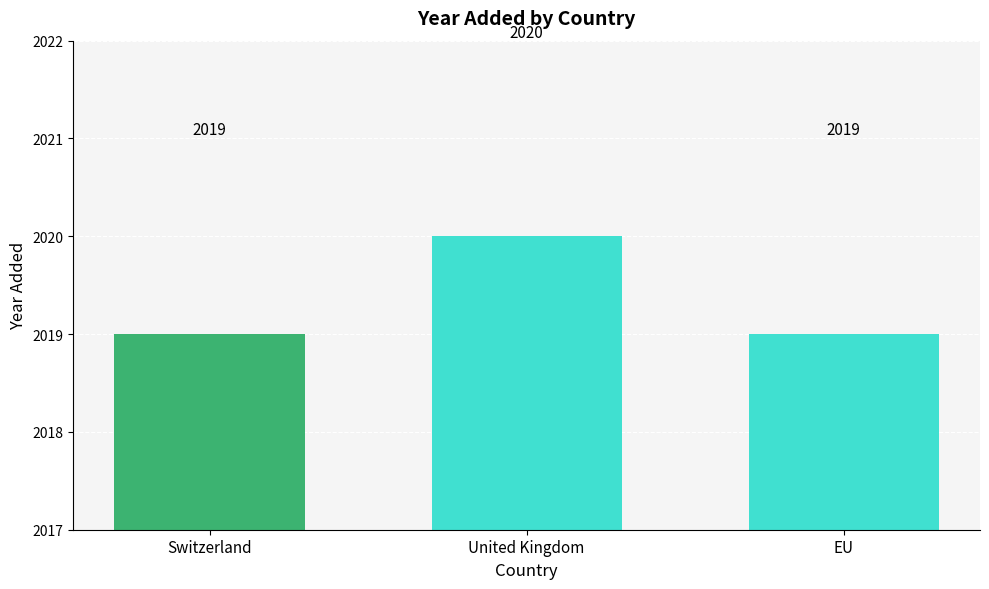

How many values are between 2019 and 2020?

3